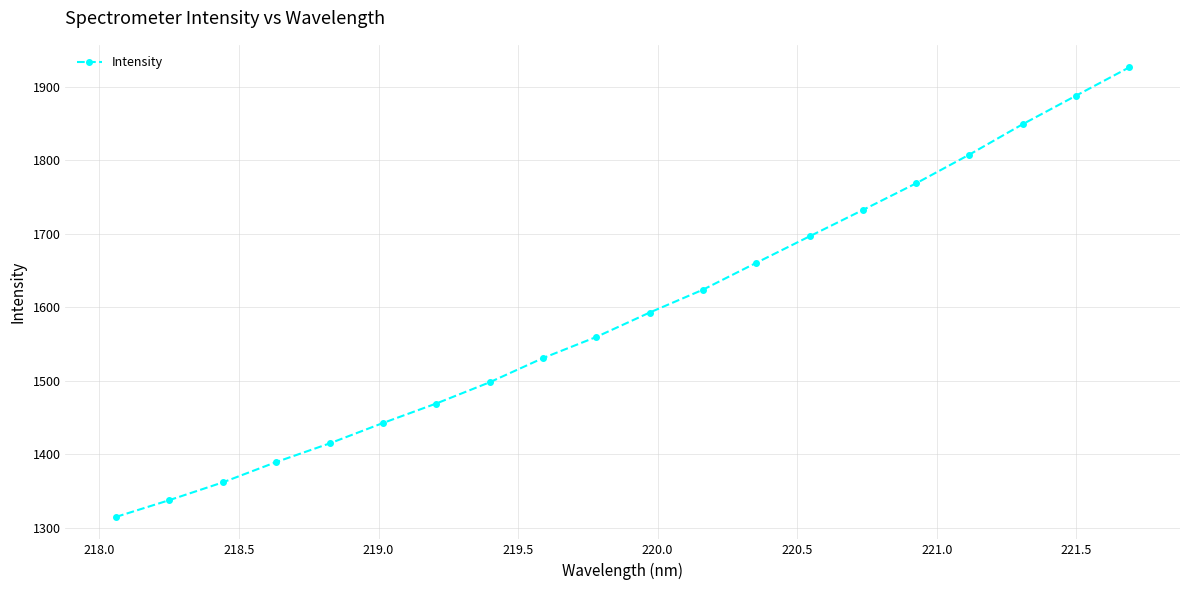

What is the minimum value shown in the chart?

1314.5